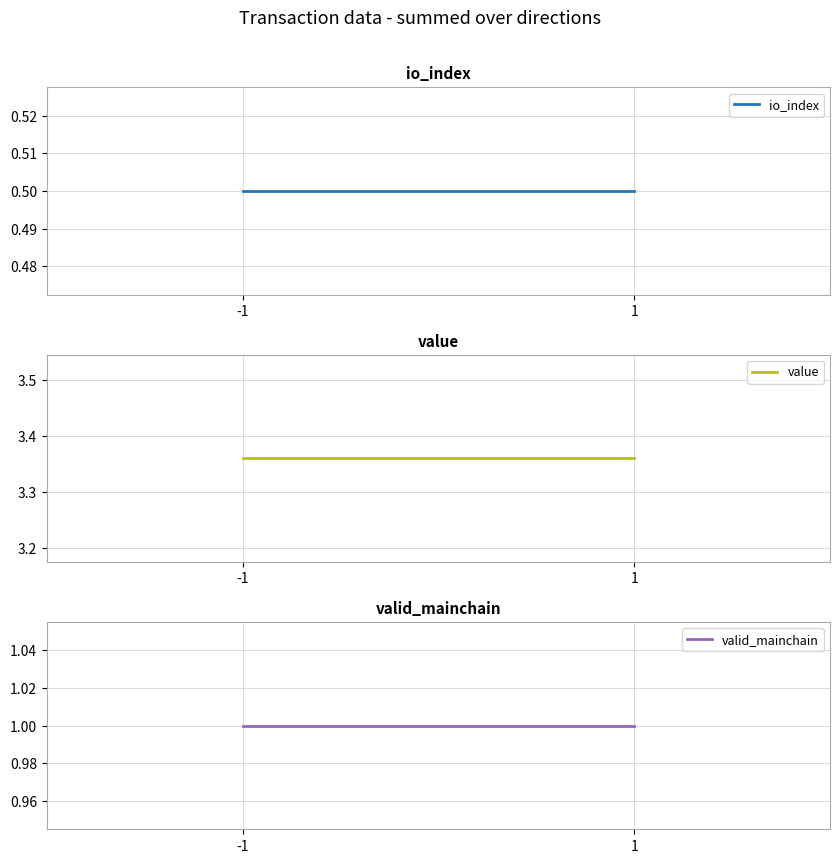

What are all the series names shown in the legend?

io_index, value, valid_mainchain